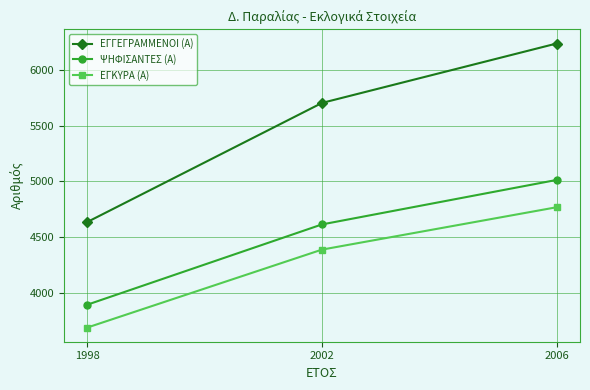

What is the sum of all ΕΓΓΕΓΡΑΜΜΕΝΟΙ (Α) values?

16577